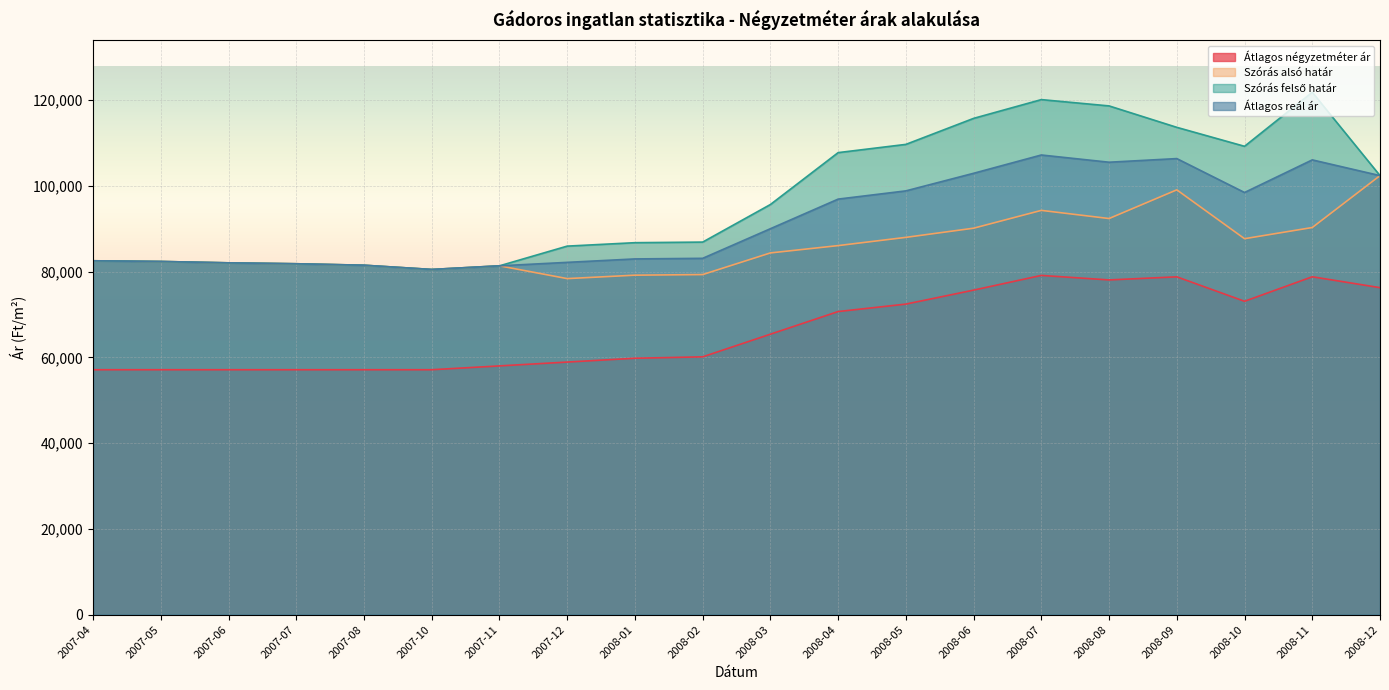

What is the lowest value of the Szórás felső határ series?

80527